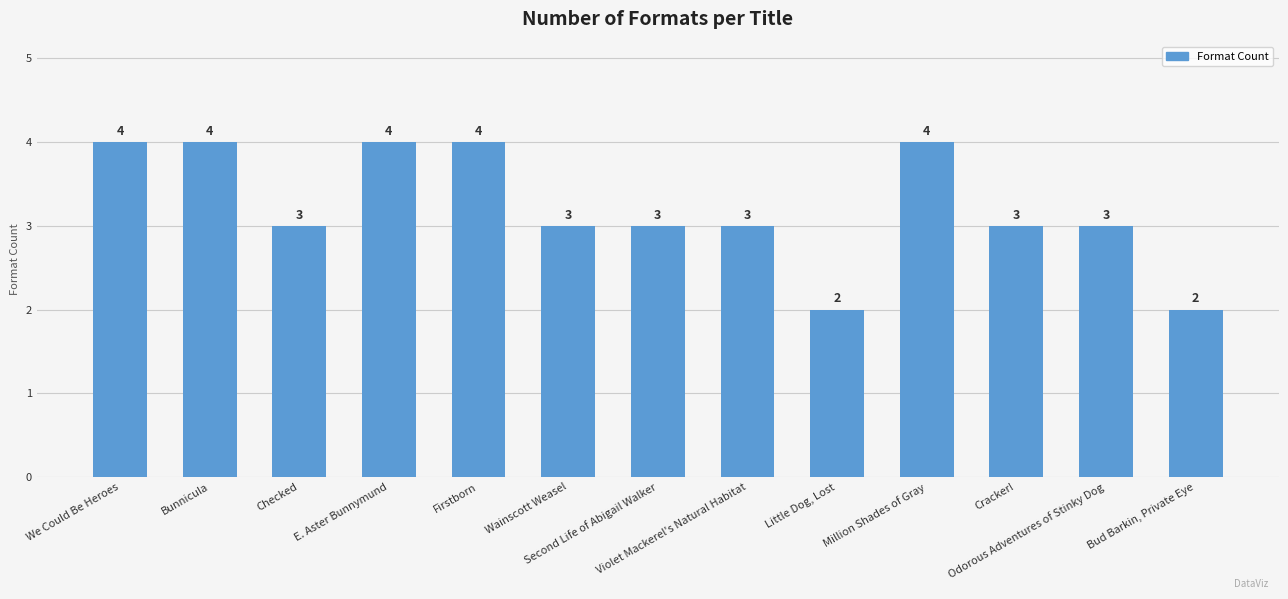

Where does the data first go above 3?

We Could Be Heroes